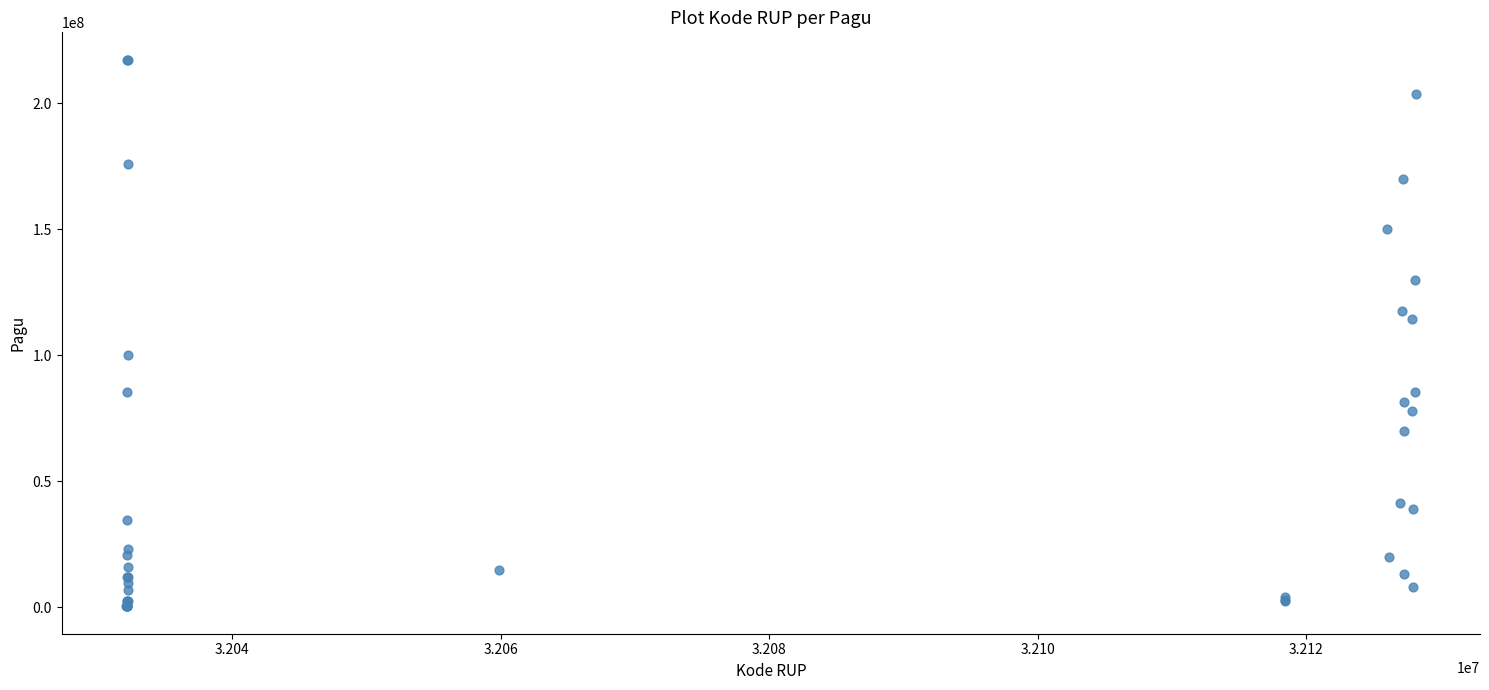

What Y value in the scatter plot is closest to 108830000?

114296000